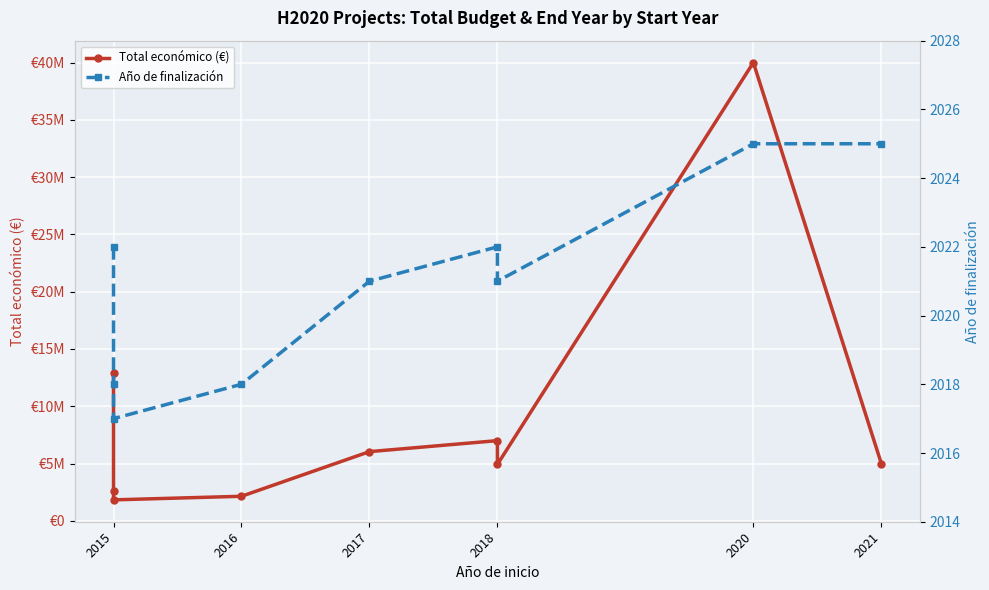

In Año de finalización, how many points are higher than both neighbors (excluding endpoints)?

1